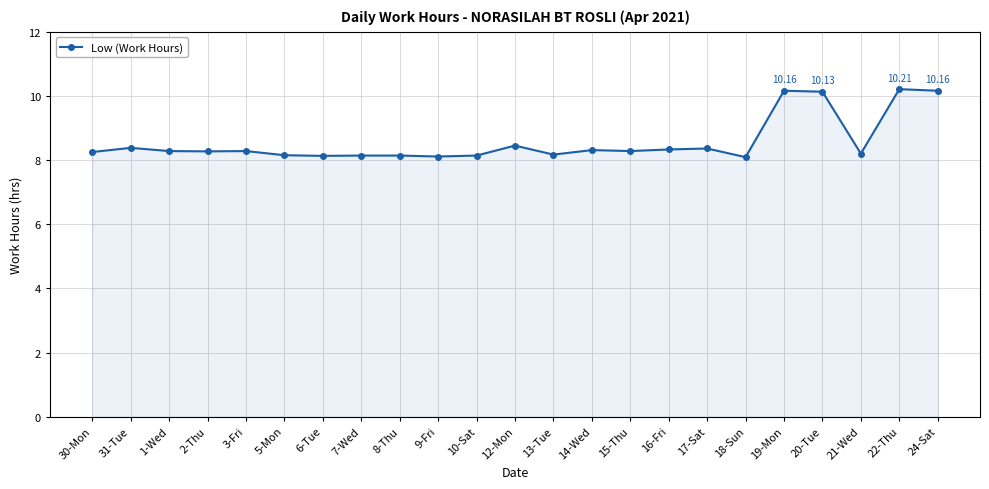

What is the difference between the maximum and minimum values?

2.1